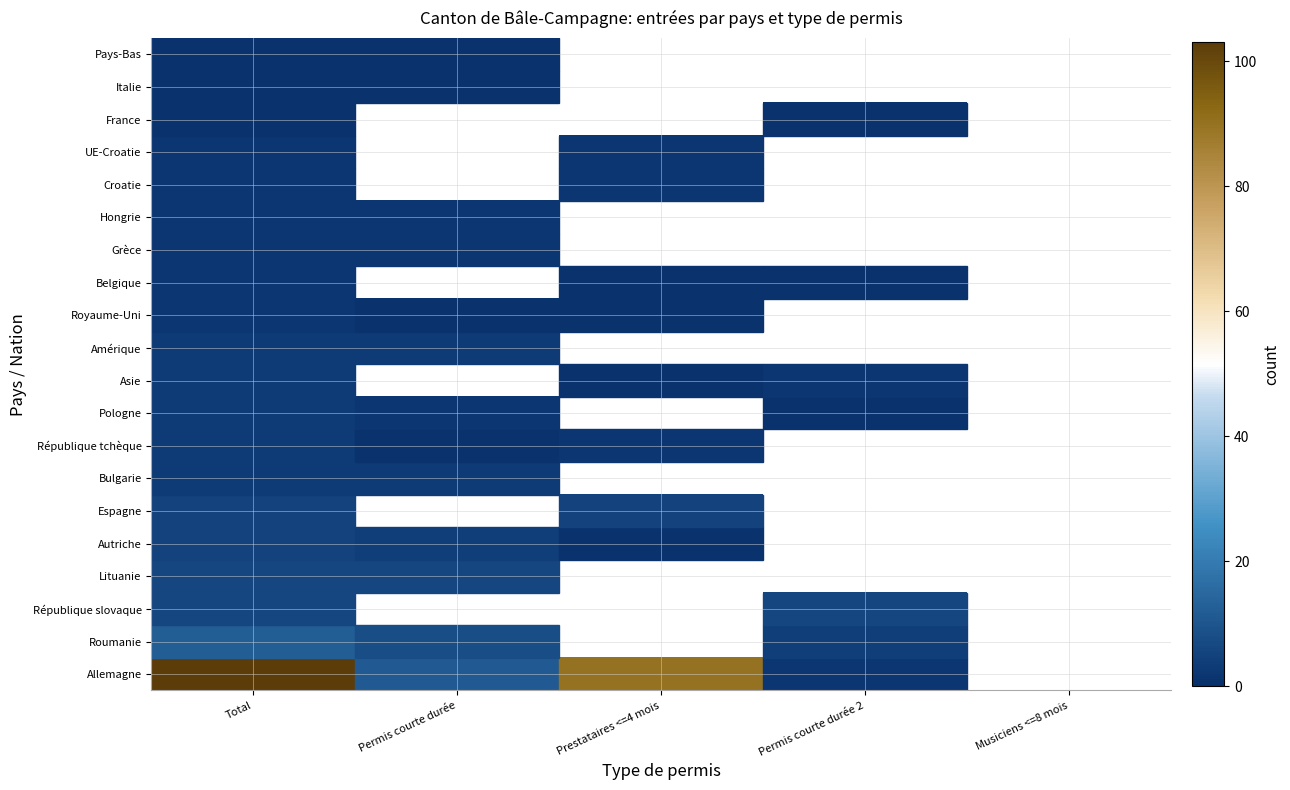

How many data points does each series have?

5